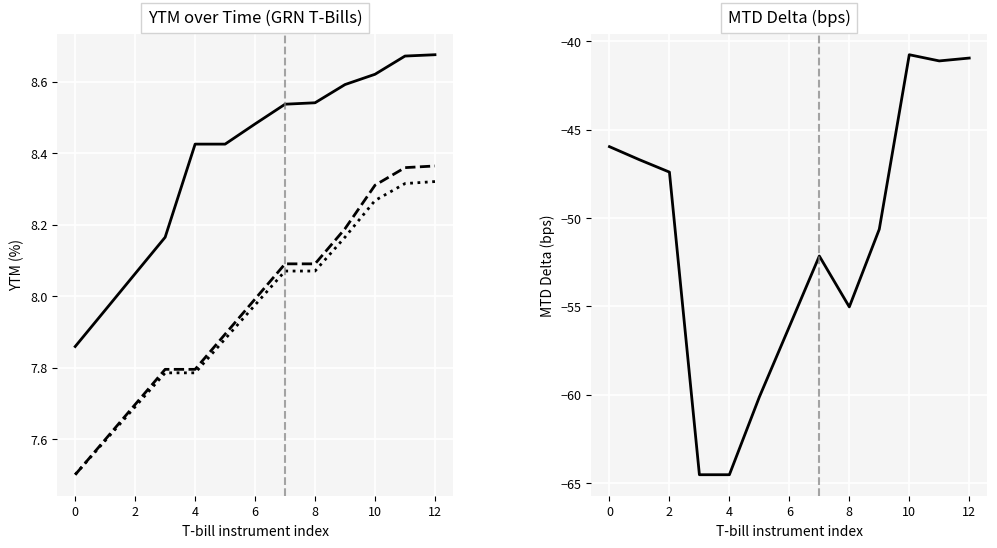

What is the label of the 3rd point from the right?

10